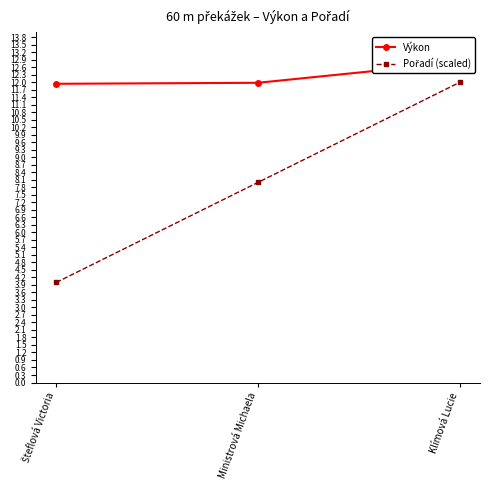

List the series in order of their peak value, lowest first.

Pořadí (scaled), Výkon